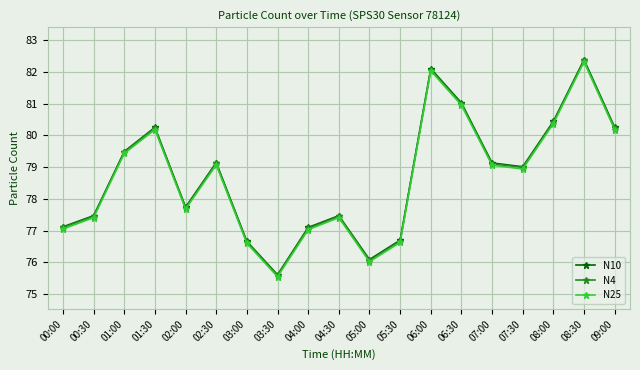

What is the average value of the N10 series?

78.7